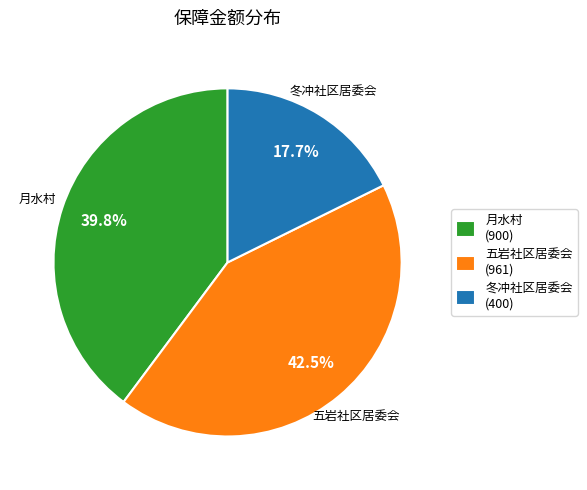

To the nearest percent, what is the combined percentage of 五岩社区居委会 and 冬冲社区居委会?

60%